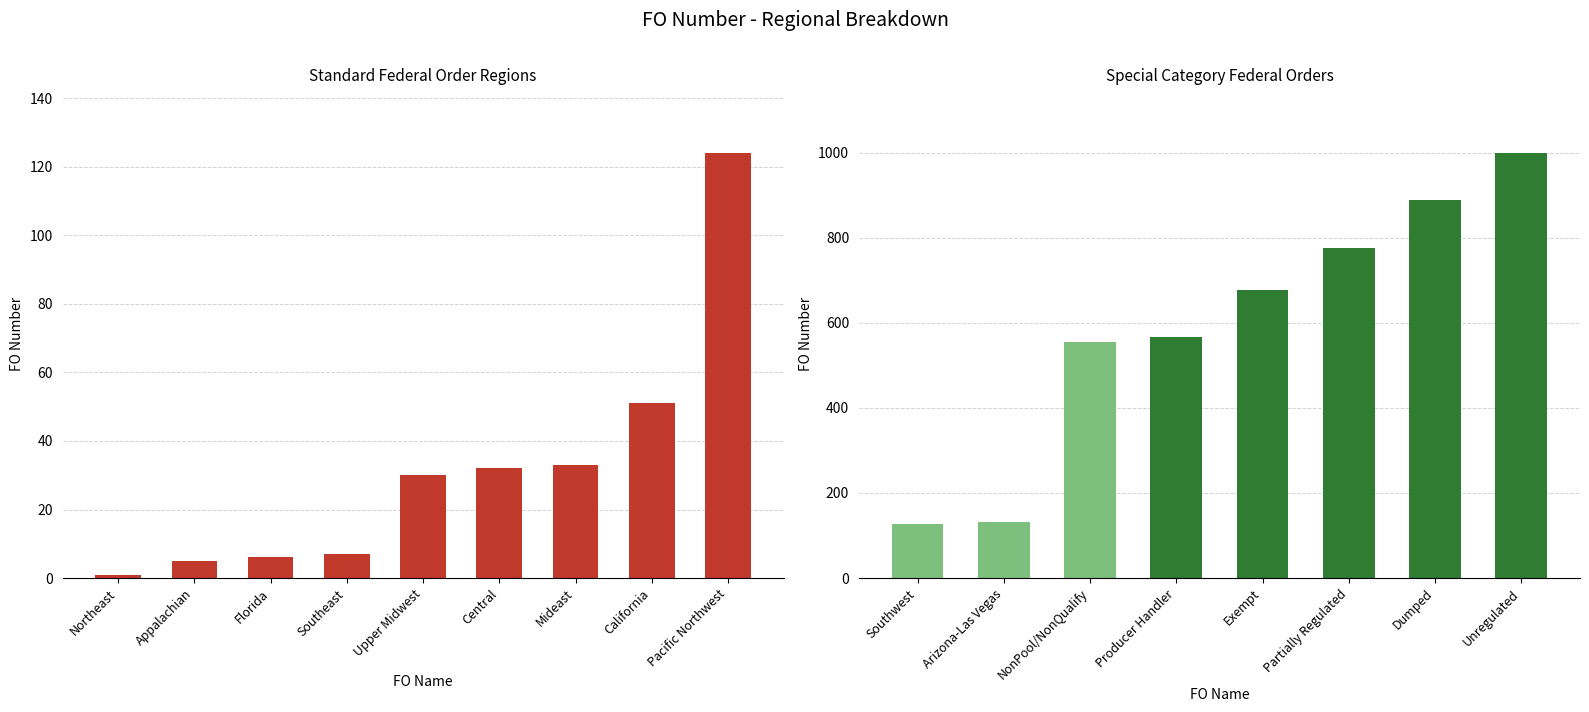

What is the label of the 2nd bar from the left?

Arizona-Las Vegas